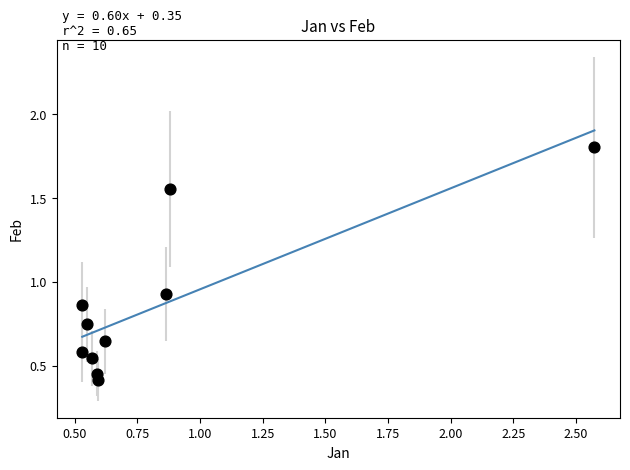

What is the range of Y values (max minus min)?

1.4